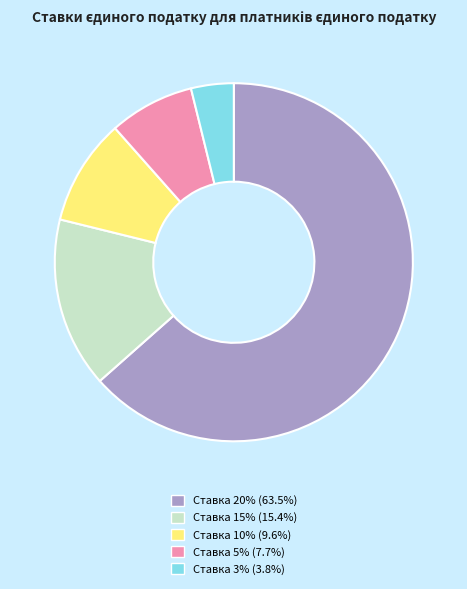

Is the sum of Ставка 20% and Ставка 10% greater than half?

Yes